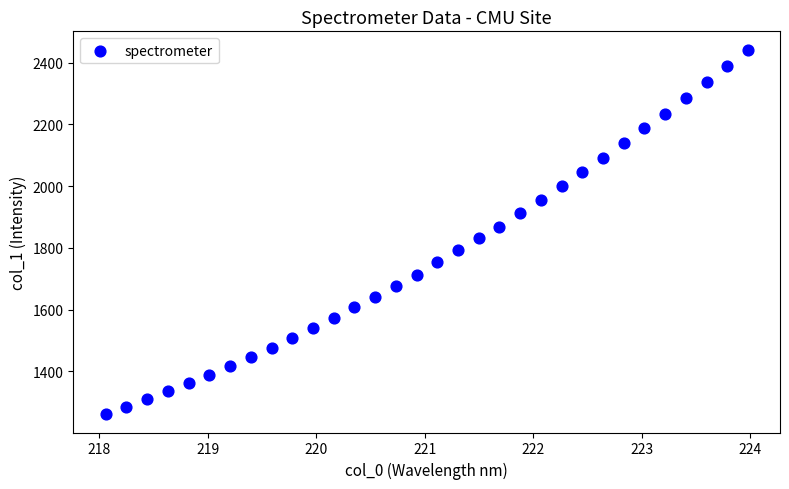

What is the range of X values (max minus min)?

5.9